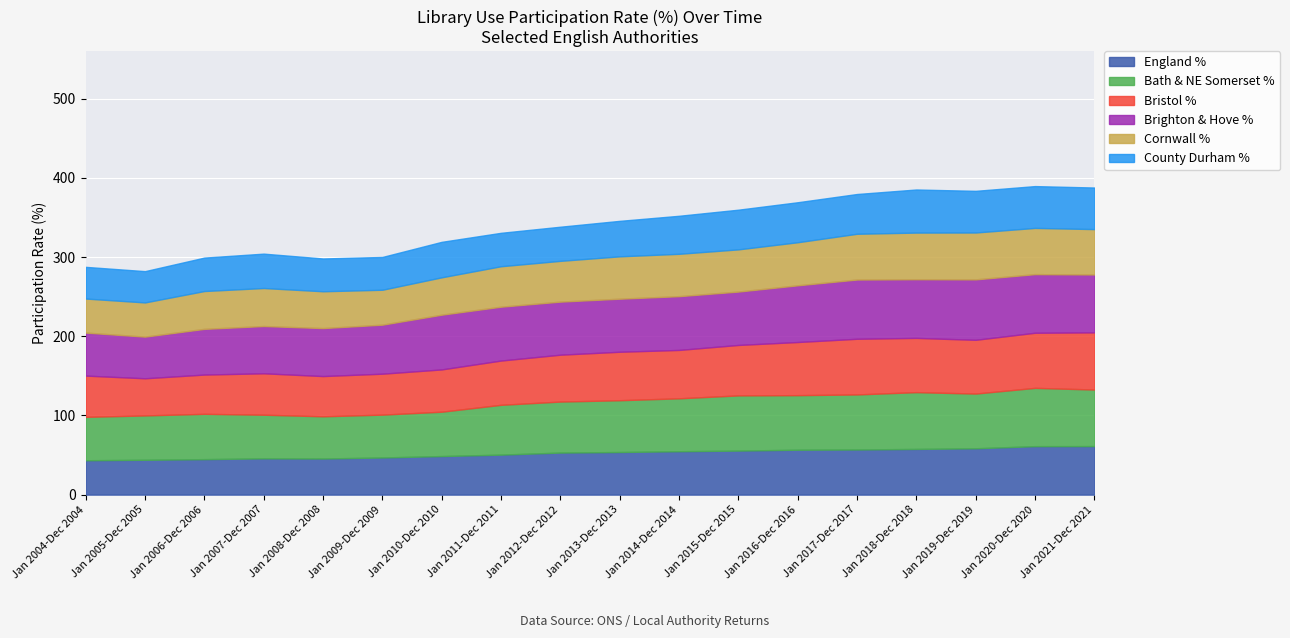

What are all the series names shown in the legend?

England %, Bath & NE Somerset %, Bristol %, Brighton & Hove %, Cornwall %, County Durham %